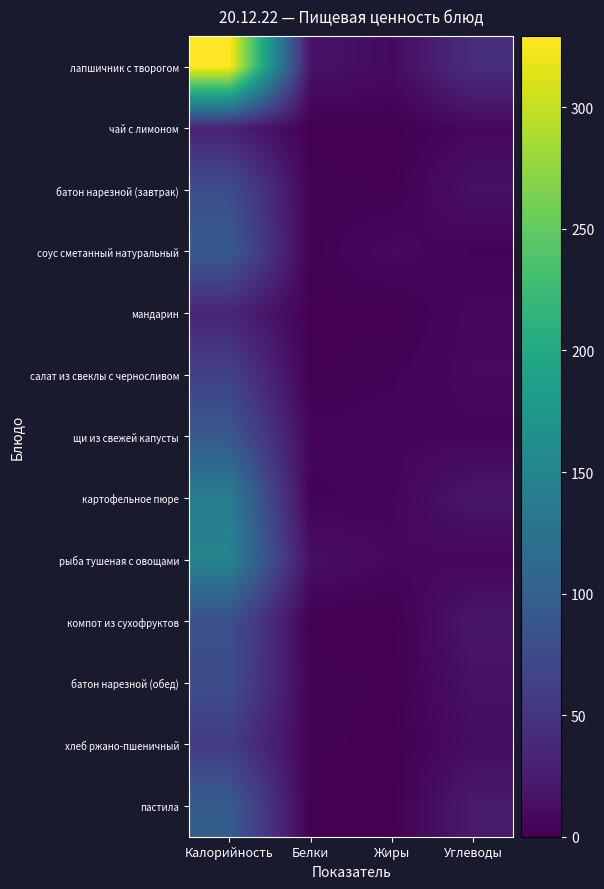

Which label corresponds to the smallest value in the chart?

Жиры